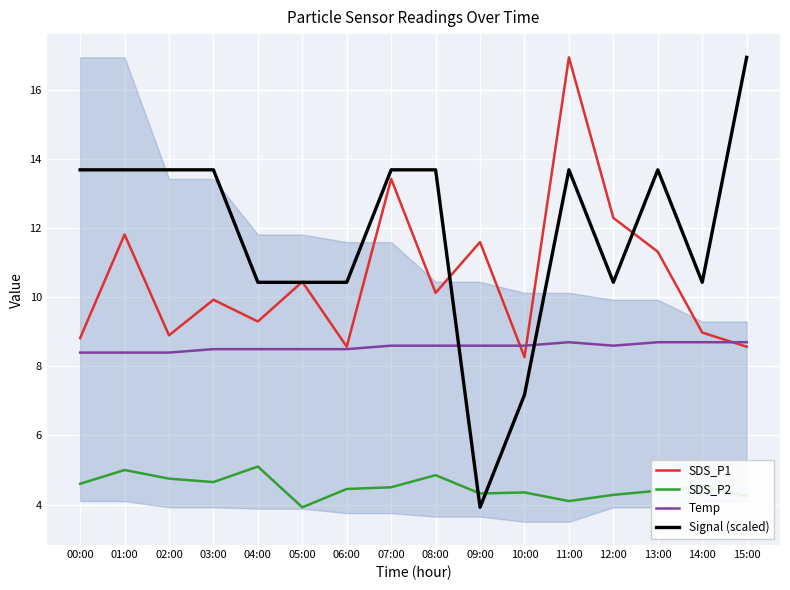

What is the label of the 15th point from the left?

14:00